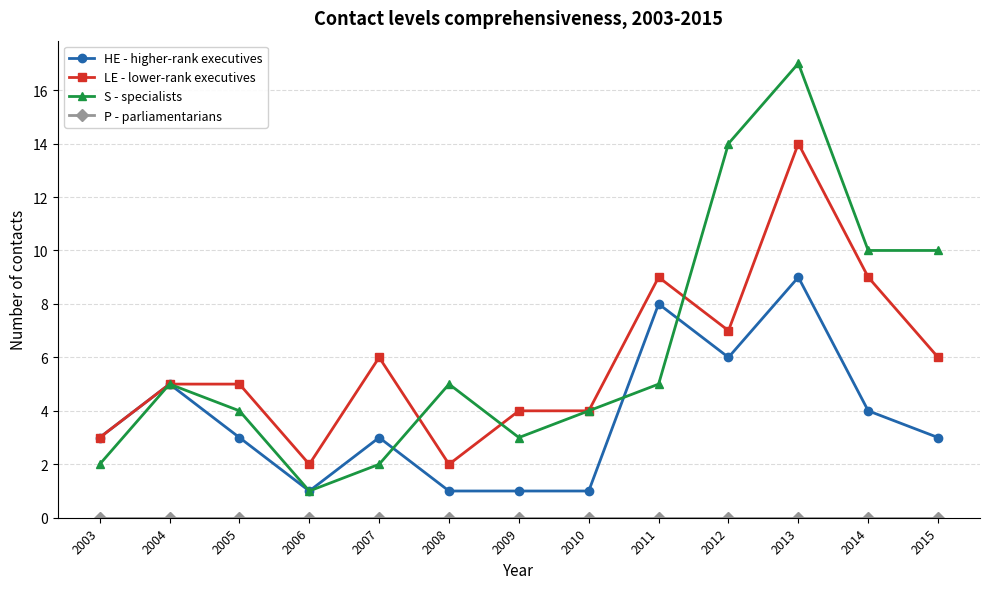

What is the maximum value for HE - higher-rank executives?

9